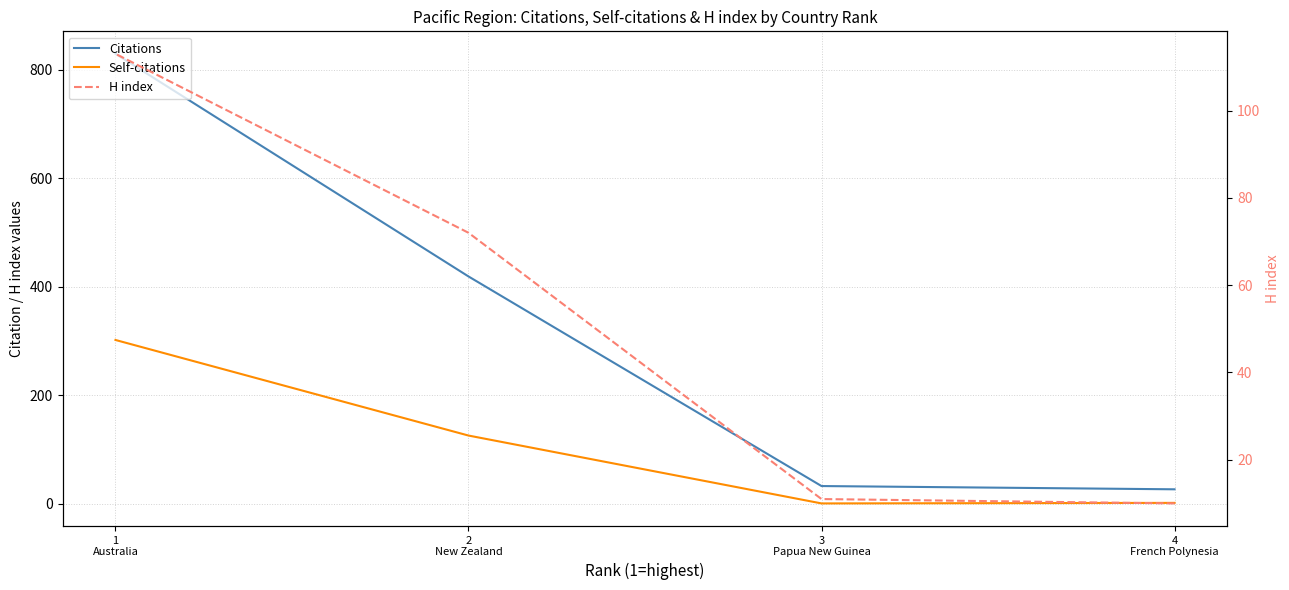

Which series has the widest spread of values?

Citations